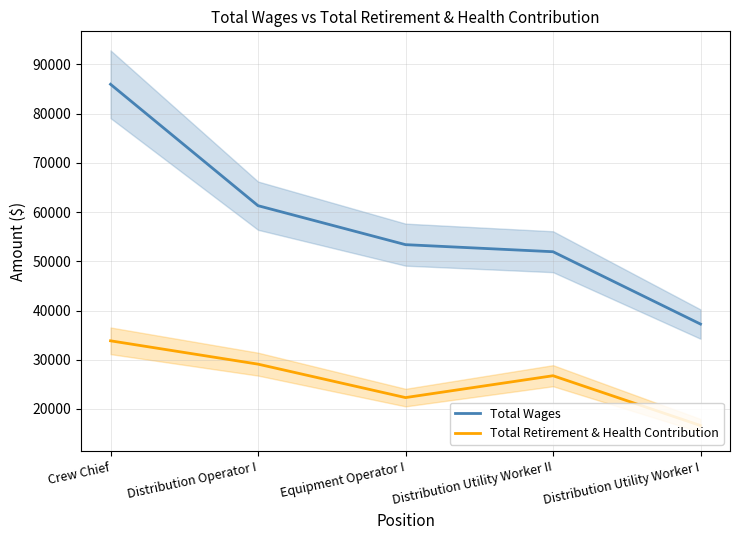

The value of Total Wages at Crew Chief is 85969. True or false?

True